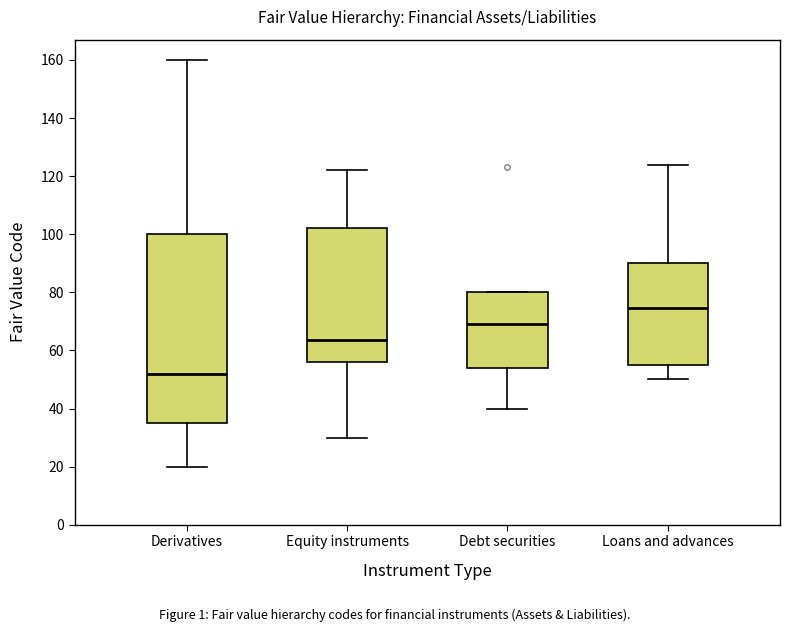

Which box is the tallest, from its lower edge to its upper edge?

Derivatives